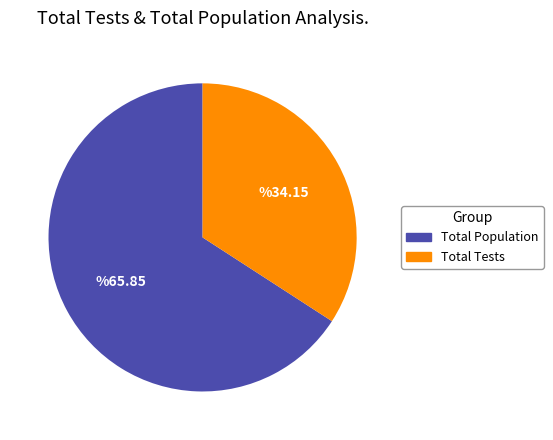

How many slices are in this pie chart?

2